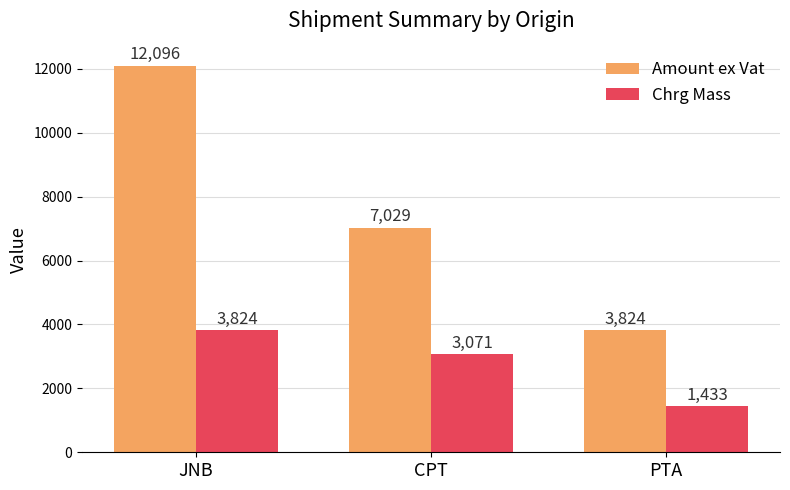

List the series in order of their overall mean, highest first.

Amount ex Vat, Chrg Mass